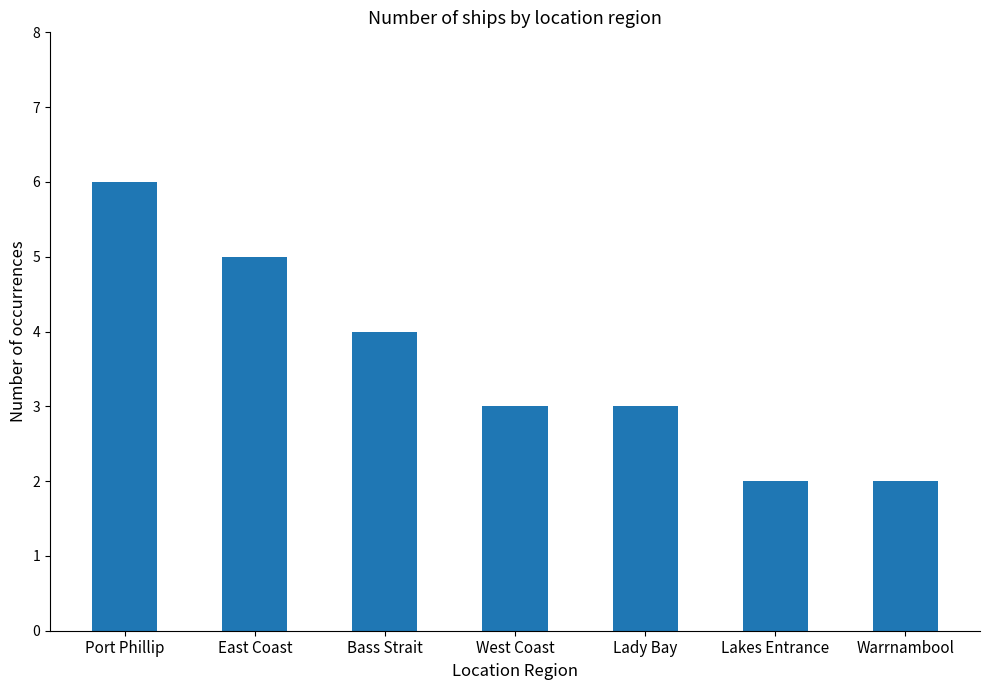

The value at Bass Strait is 4. True or false?

True